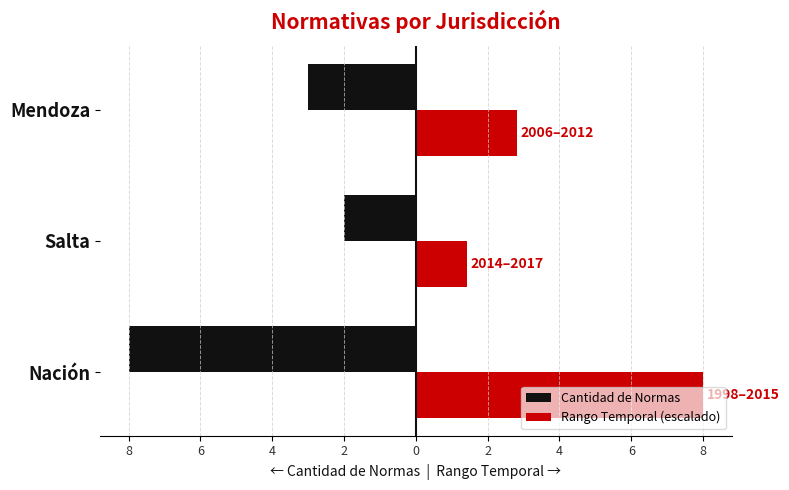

What are all the series names shown in the legend?

Cantidad de Normas, Rango Temporal (escalado)